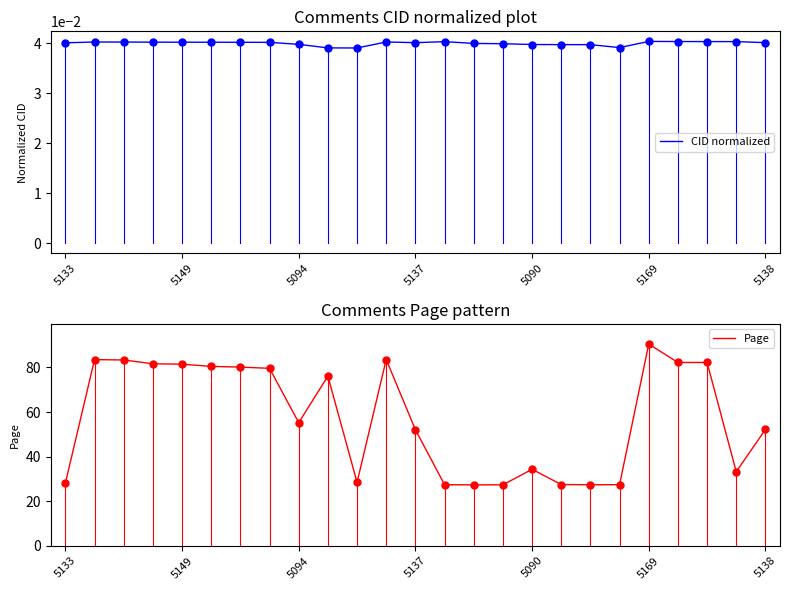

At which label is Page closest to 58?

5094